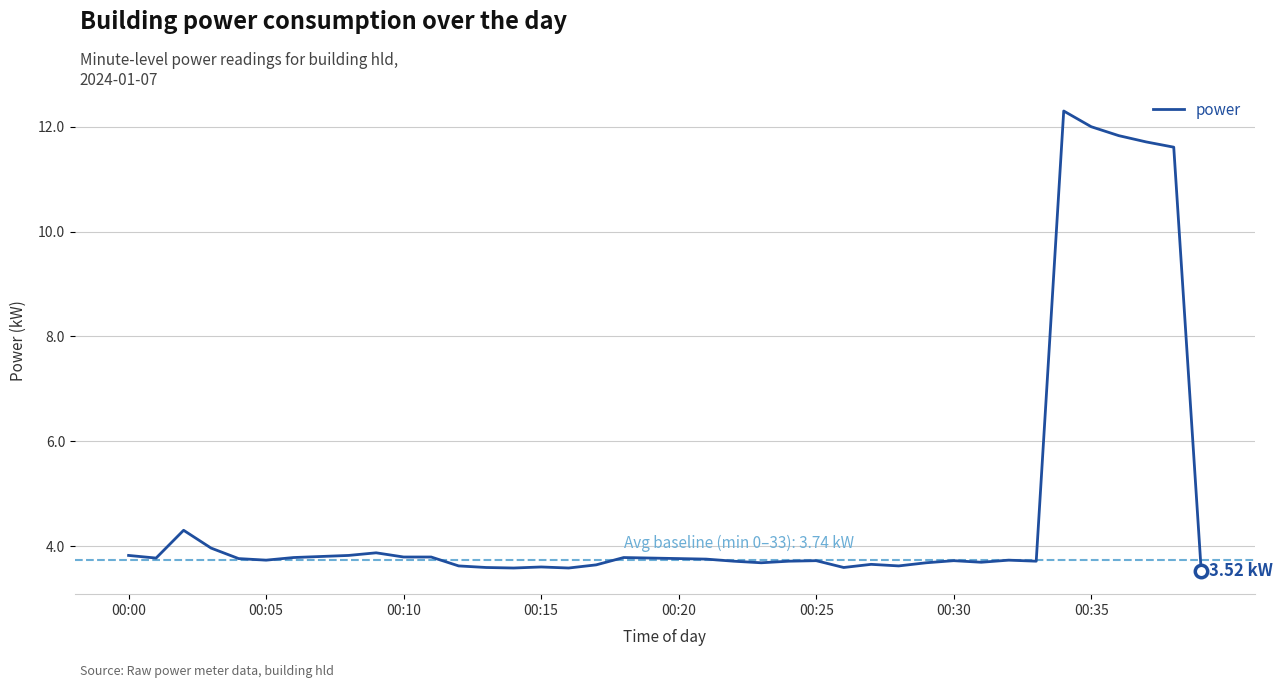

What is the difference between the maximum and minimum values?

8.8